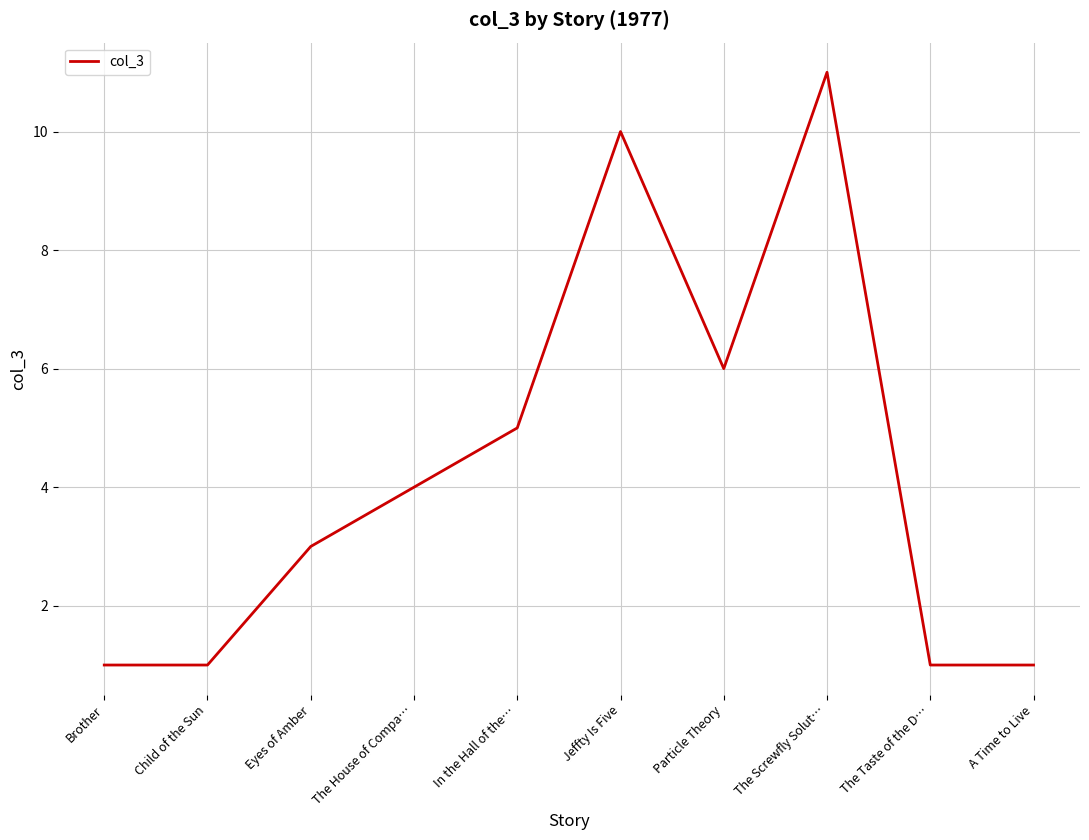

What position from the right is In the Hall of the…?

6